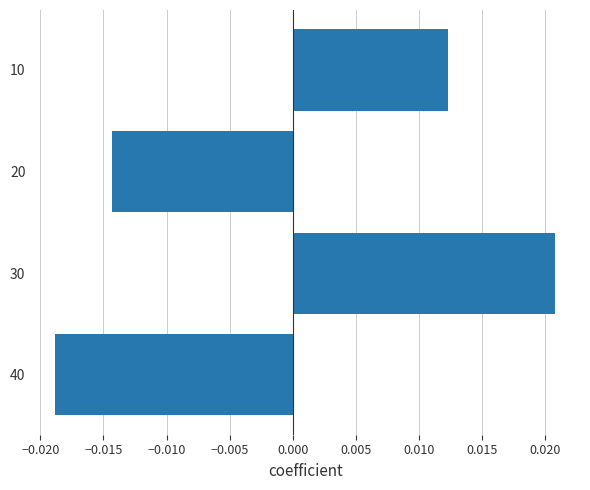

At which category does the chart reach its peak across all series?

30